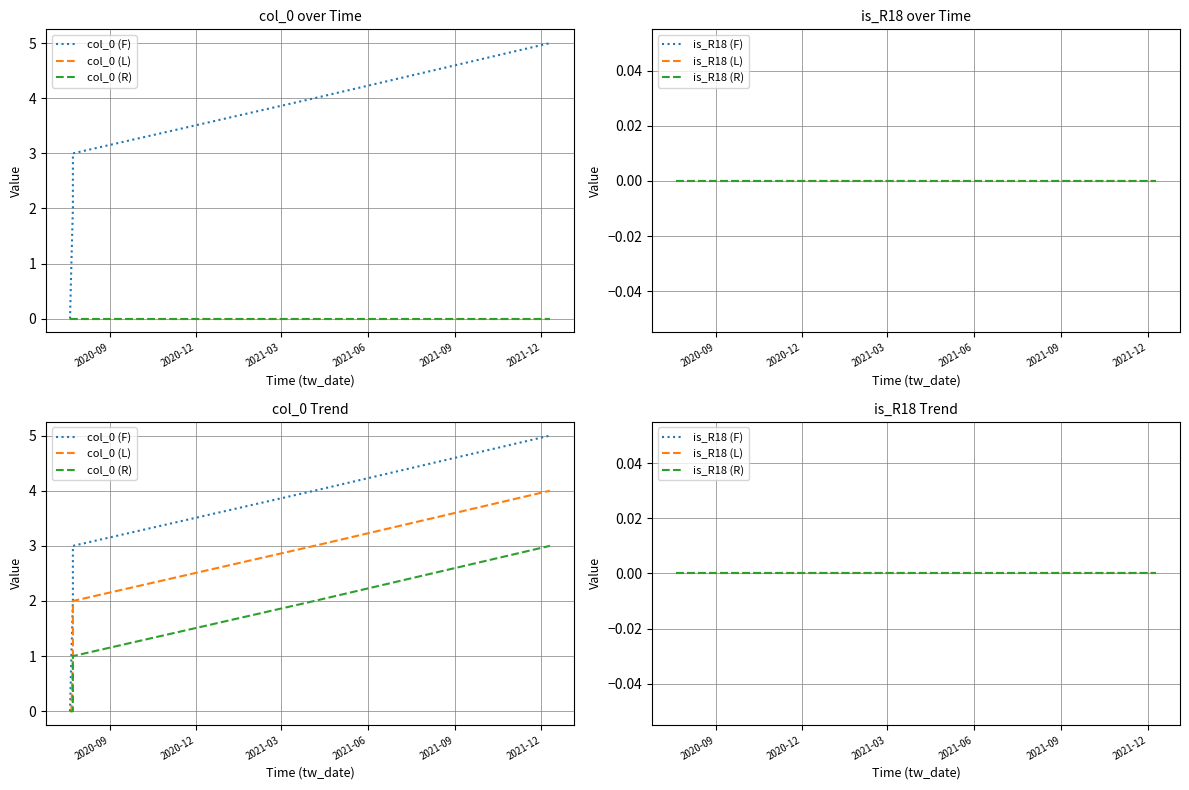

Where is is_R18 (R) nearest to the value 0?

2020-09